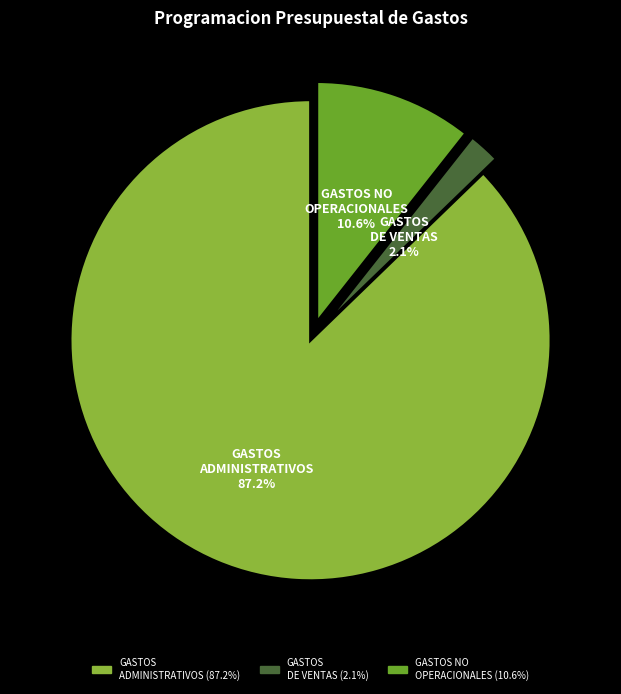

Which category accounts for the majority?

GASTOS ADMINISTRATIVOS